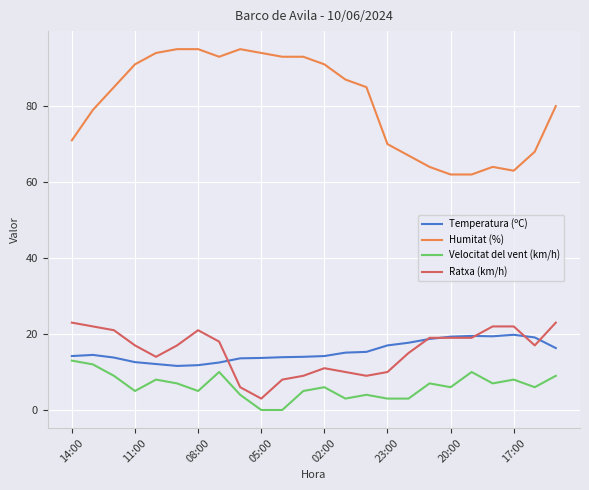

Which series has the largest total across all categories?

Humitat (%)